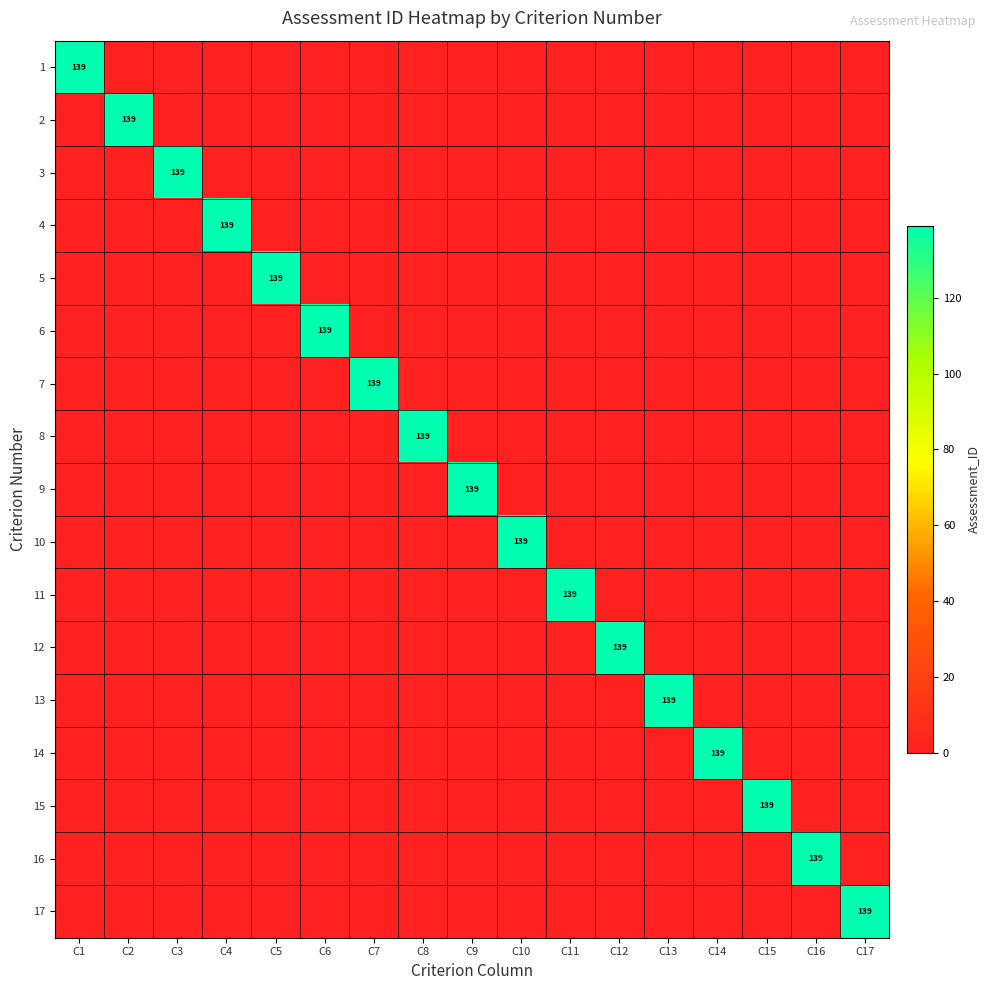

The 17 series shows -74 at C7. True or false?

False